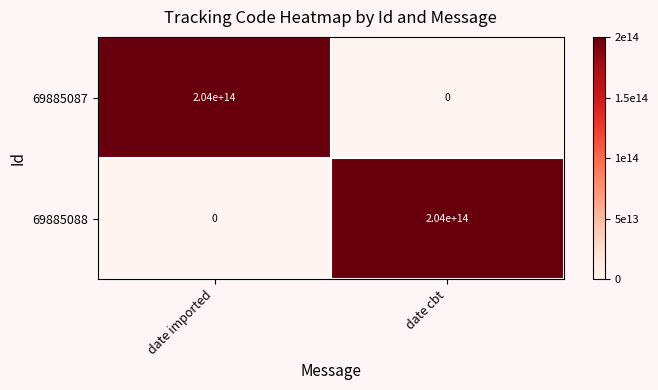

What is the difference between the 69885087 values at date cbt and date imported?

204000000000000